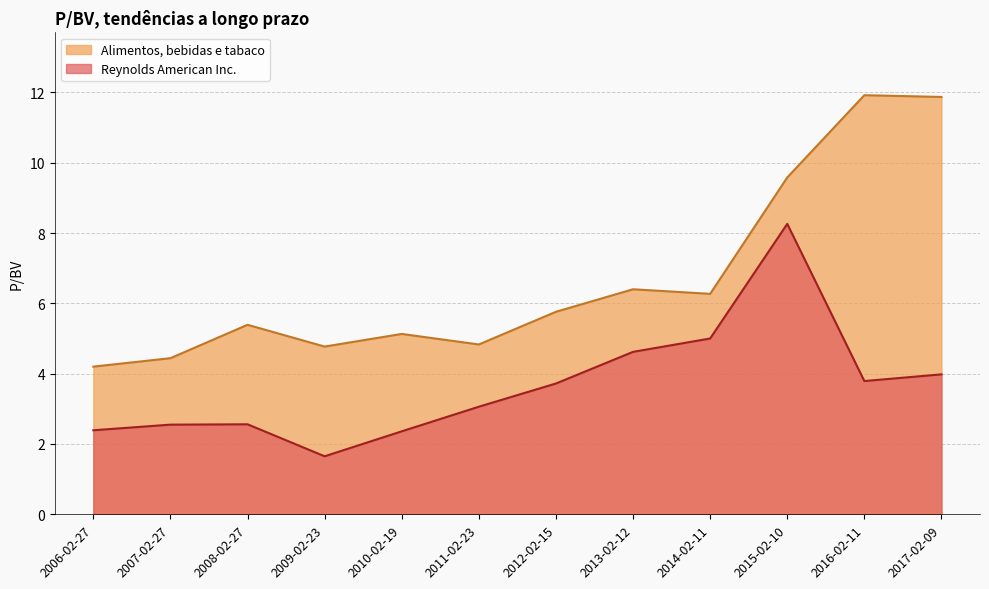

At which category does Alimentos, bebidas e tabaco reach its first local valley?

2009-02-23